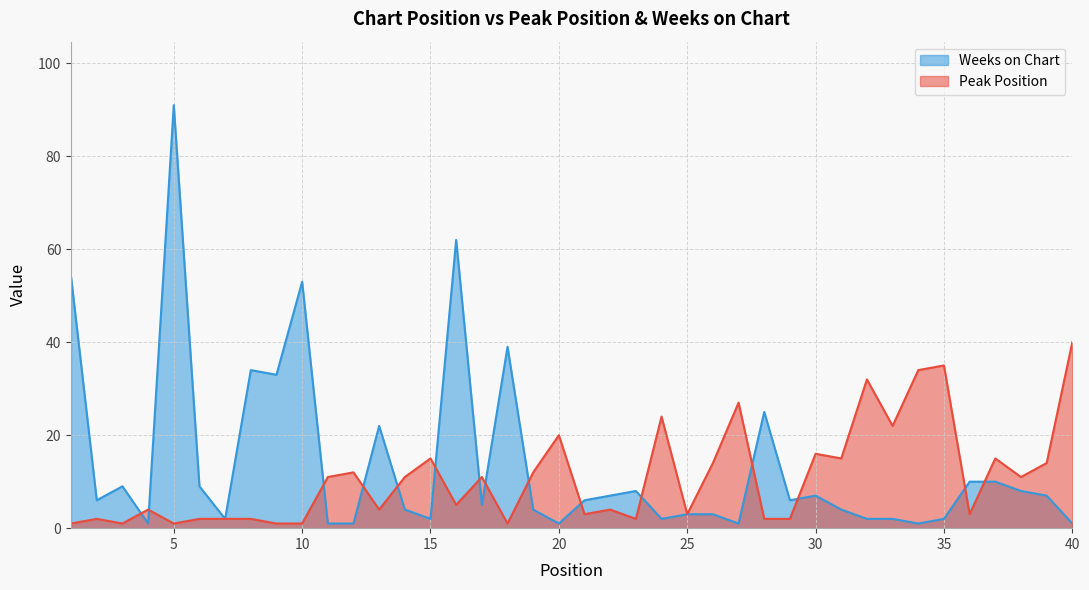

List the series in order of their peak value, highest first.

Weeks on Chart, Peak Position